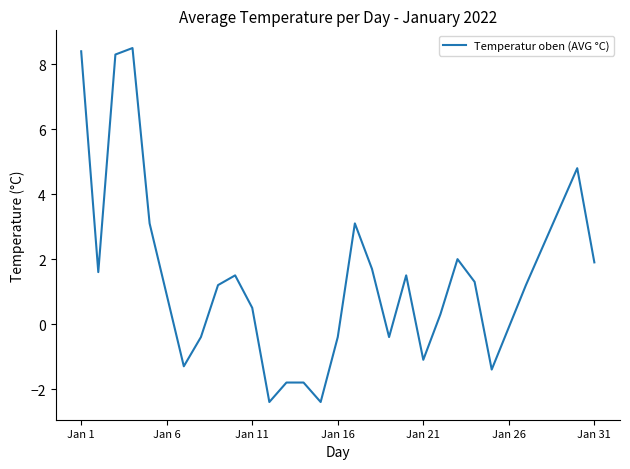

How many positive values are there?

20